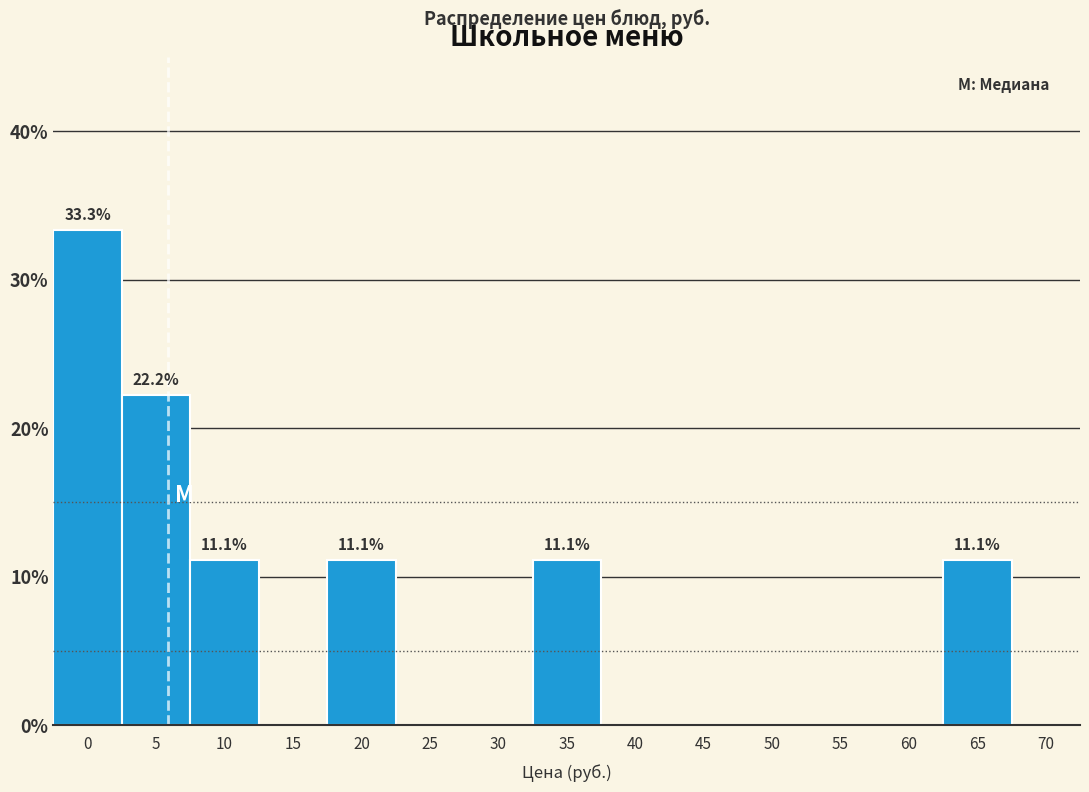

Reading left to right, what are all the values shown in this chart?

0=33.3	5=22.2	10=11.1	15=0.0	20=11.1	25=0.0	30=0.0	35=11.1	40=0.0	45=0.0	50=0.0	55=0.0	60=0.0	65=11.1	70=0.0